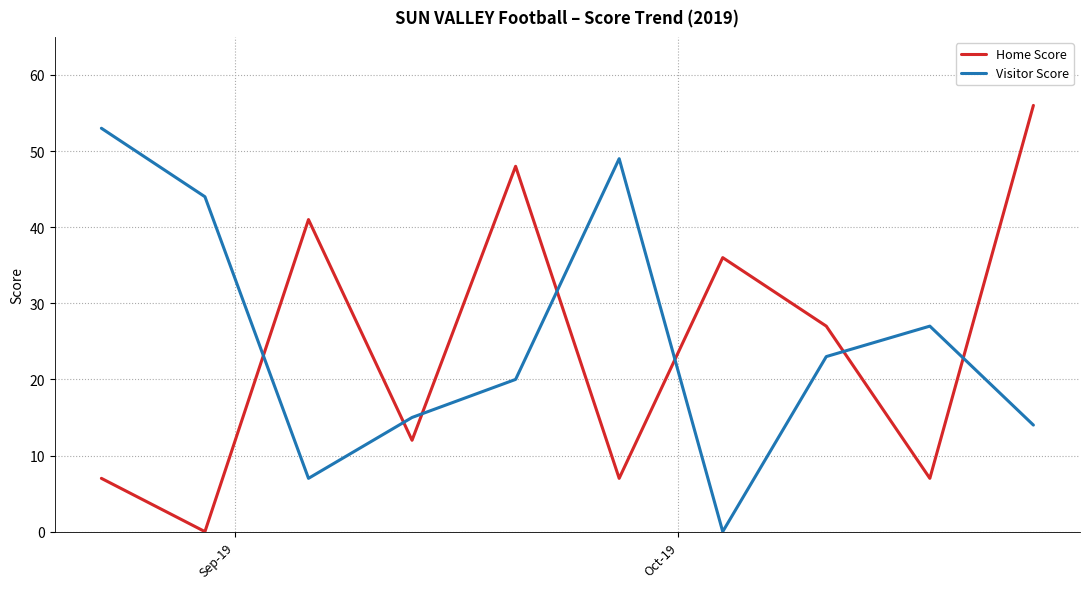

What is the difference between the maximum and minimum values in the Home Score series?

56